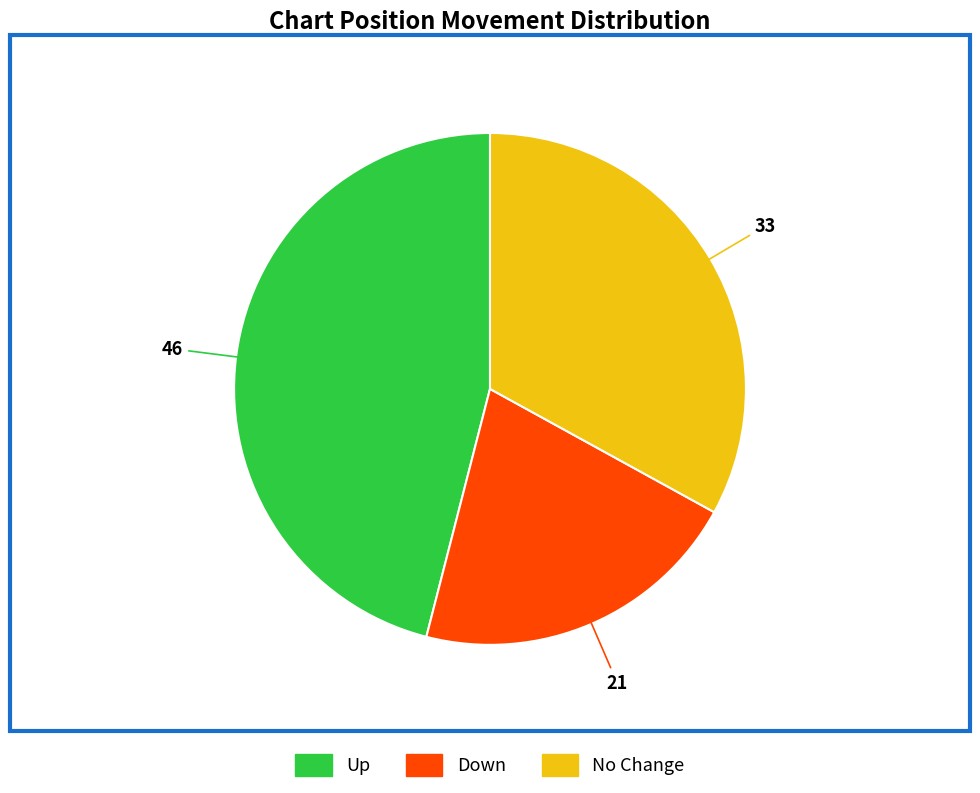

How many slices are in this pie chart?

3